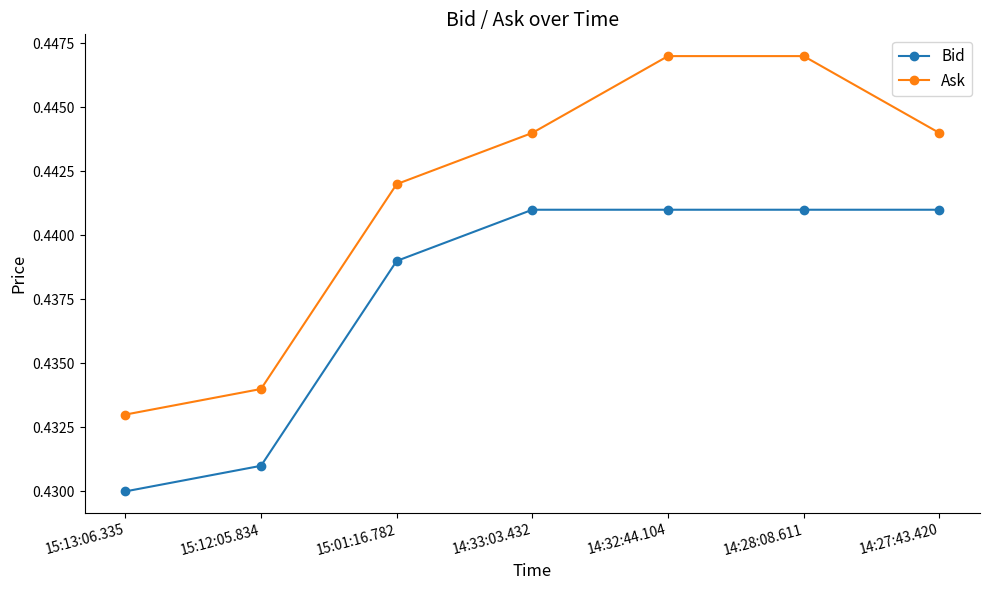

Does the chart have visible grid lines?

No